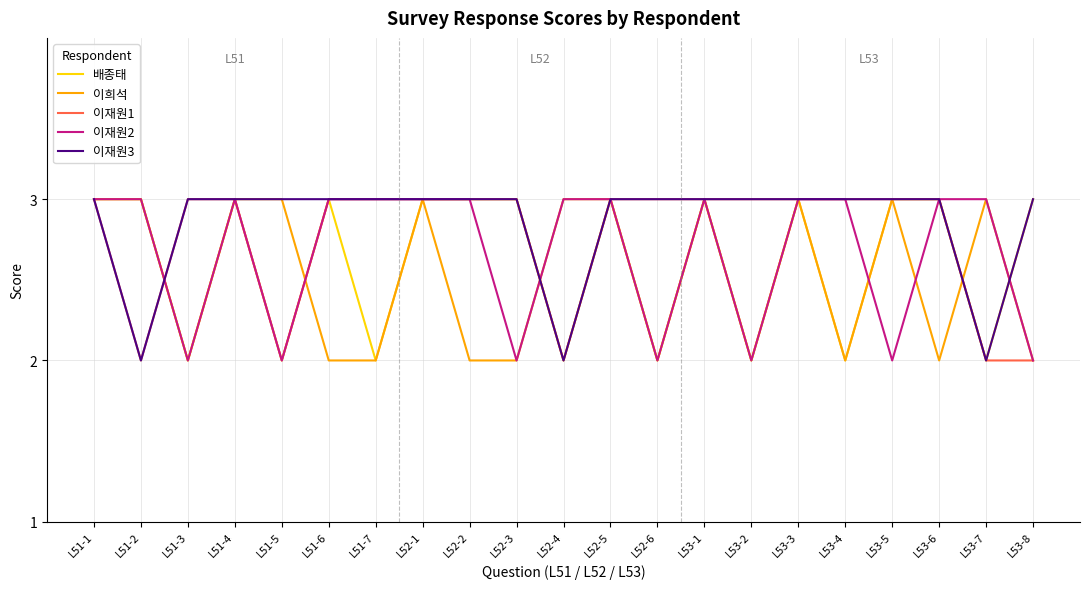

Is it true that 배종태 equals 3 at L51-1?

True